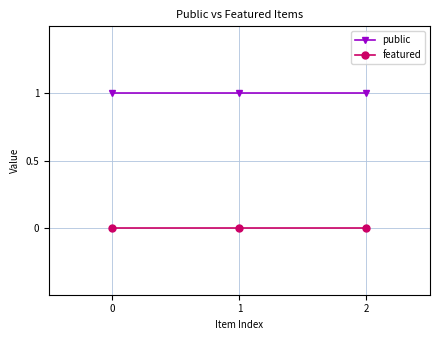

What value does the public series have at 1?

1